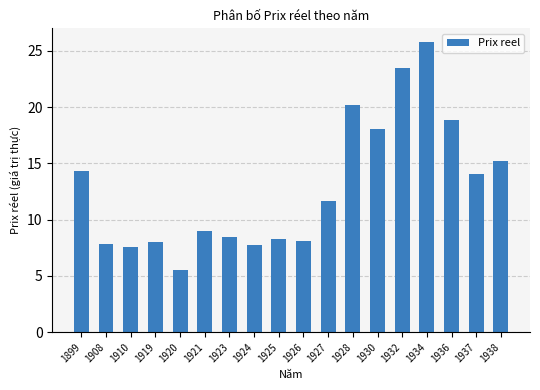

What is the minimum value shown in the chart?

5.5